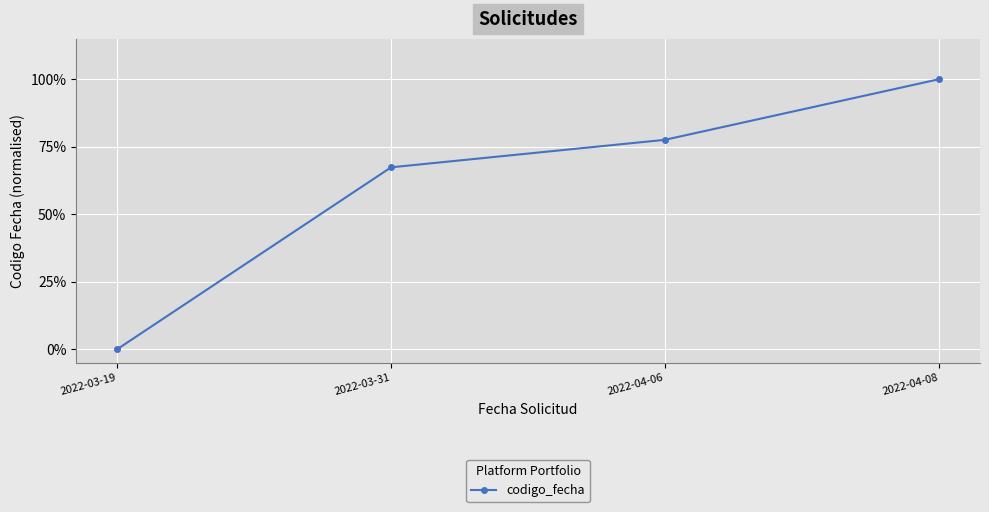

What is the sum of all values?

2.4